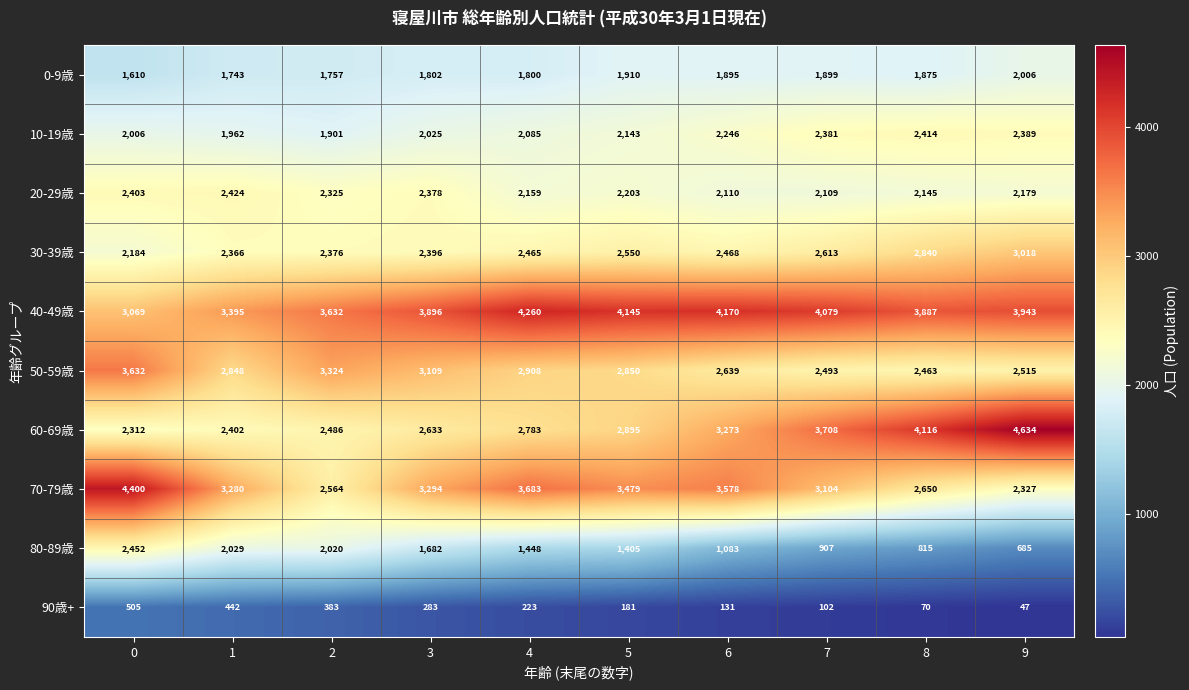

The 60-69歳 series shows 5801 at 7. True or false?

False